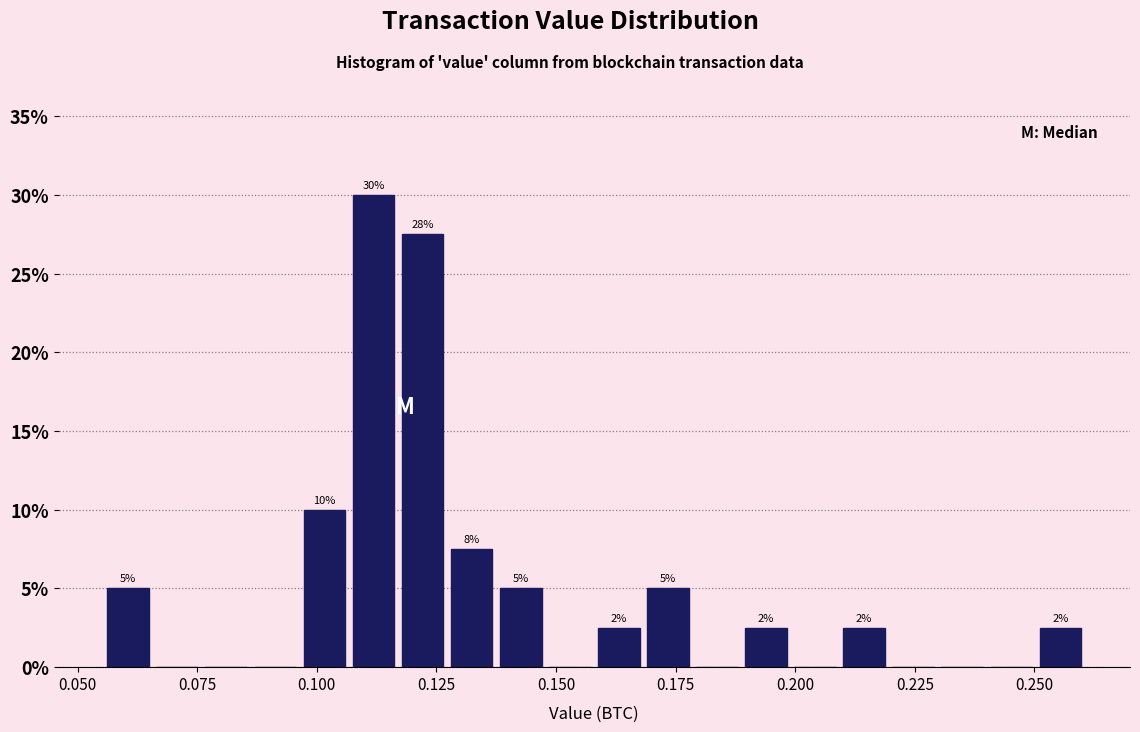

Around what value on the x-axis is the tallest bar? Give the approximate position of its centre, as read against the axis.

0.110